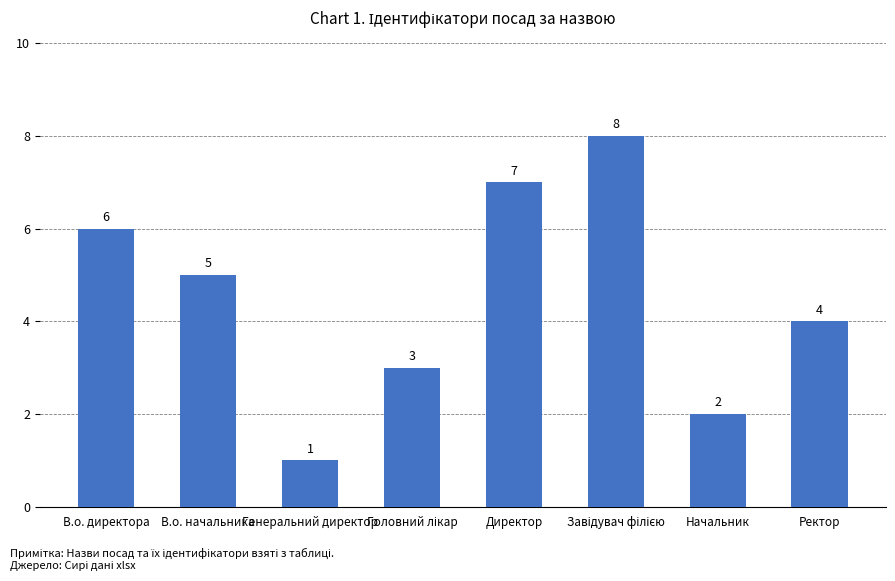

True or false: the data shows 5 at В.о. начальника.

True